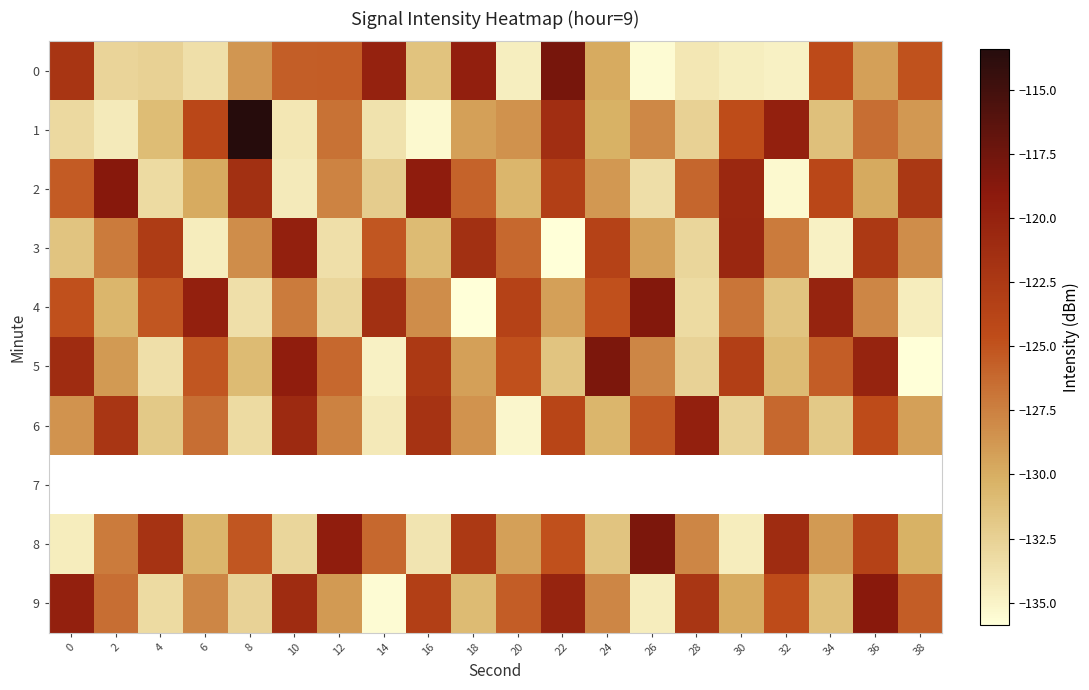

Which label corresponds to the smallest value in the chart?

22